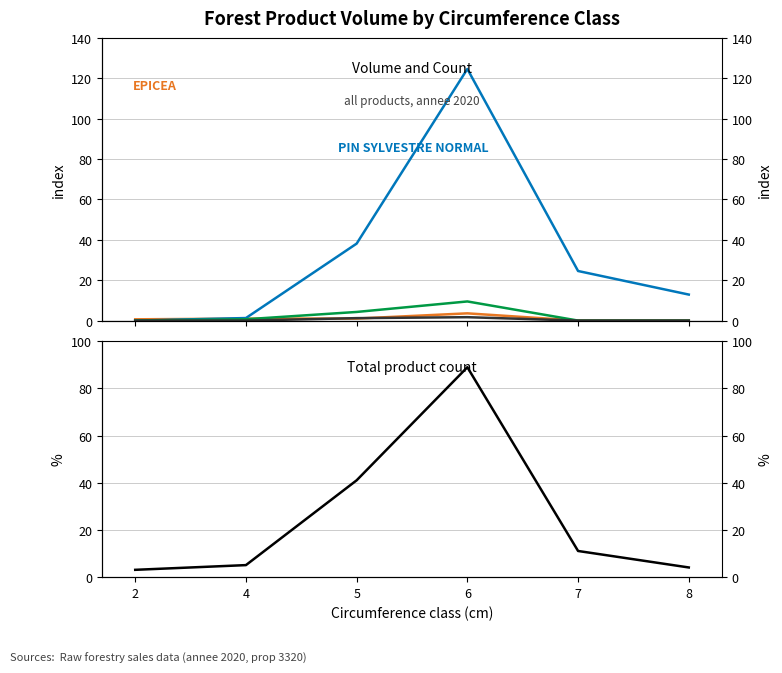

Which series has the largest total across all categories?

PIN SYLVESTRE NORMAL